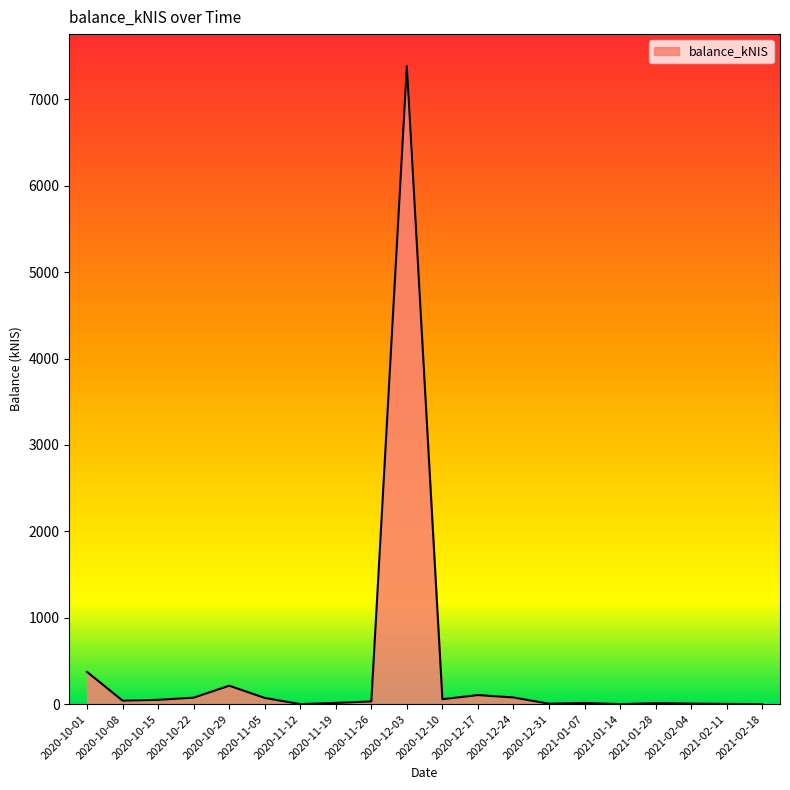

The value at 2021-02-18 is 0.0. True or false?

True